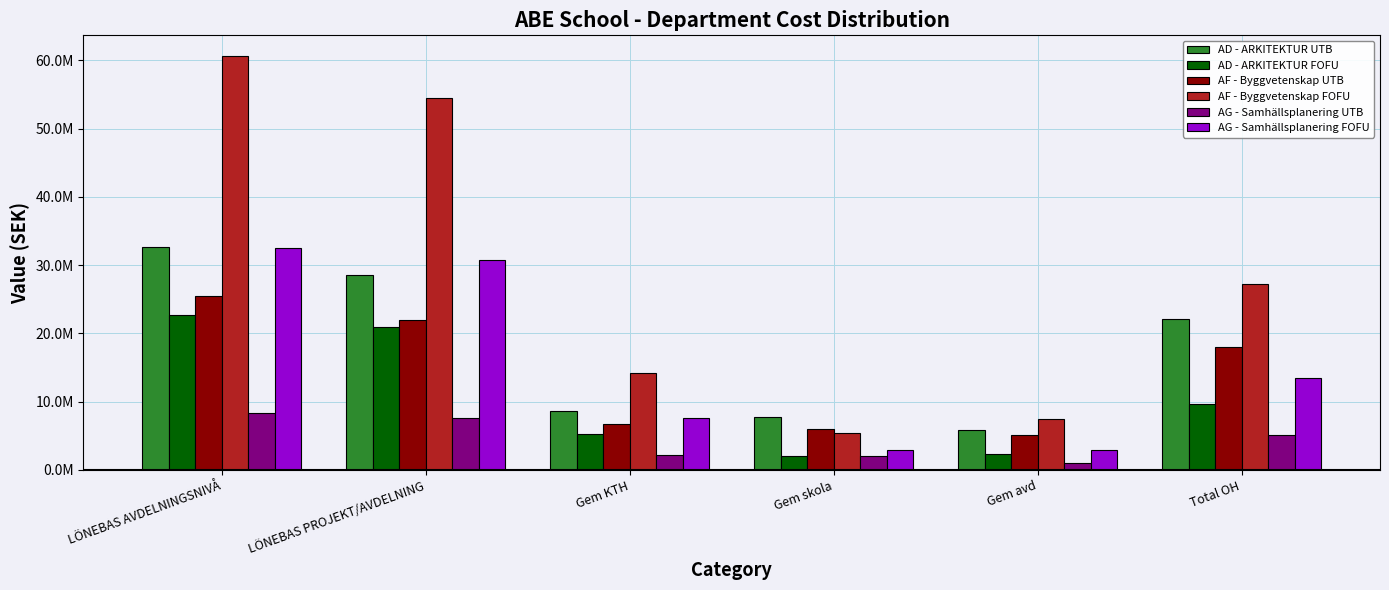

What is the lowest value of the AF - Byggvetenskap FOFU series?

5422587.4